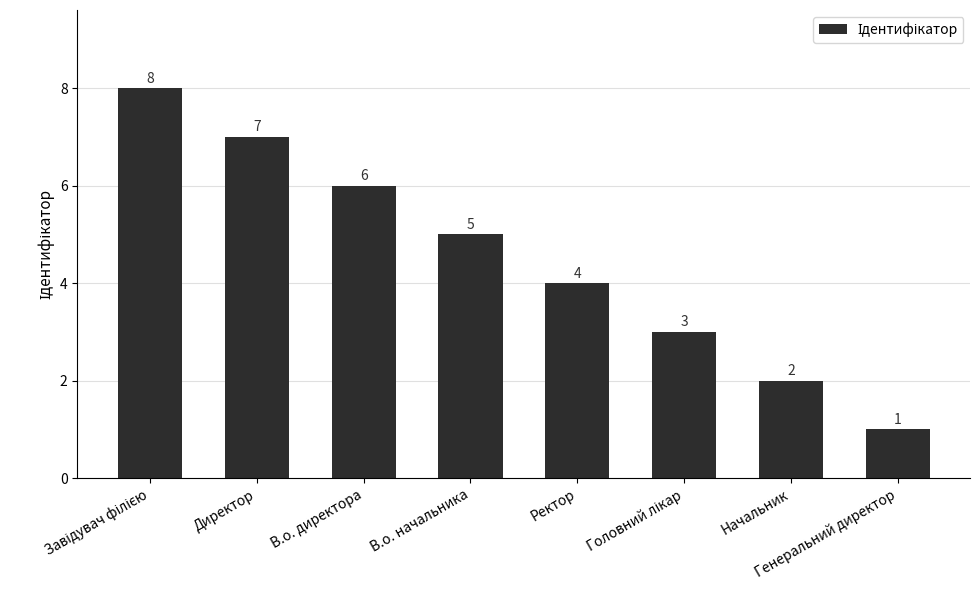

What is the sum of all values?

36